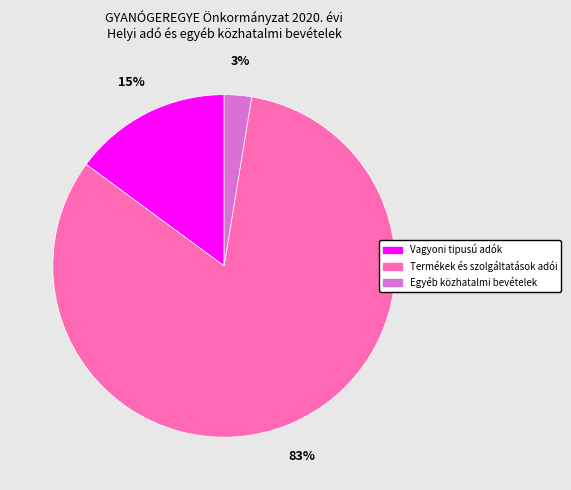

Rank the categories by value from lowest to highest.

Egyéb közhatalmi bevételek, Vagyoni tipusú adók, Termékek és szolgáltatások adói